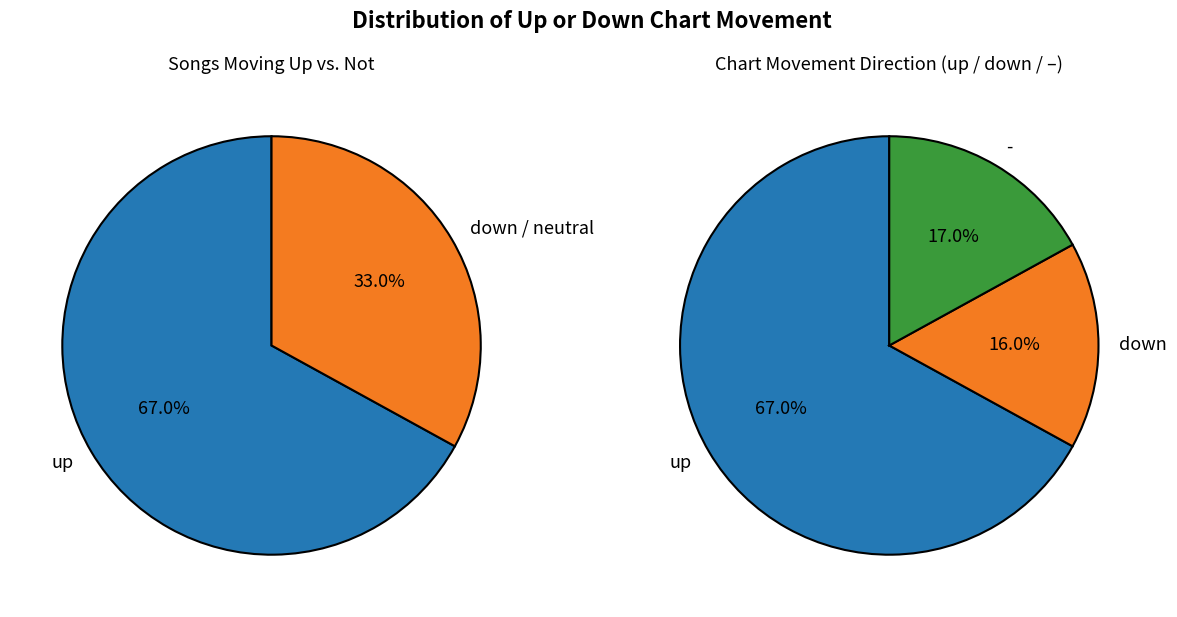

Which slice represents more than half of the pie?

up